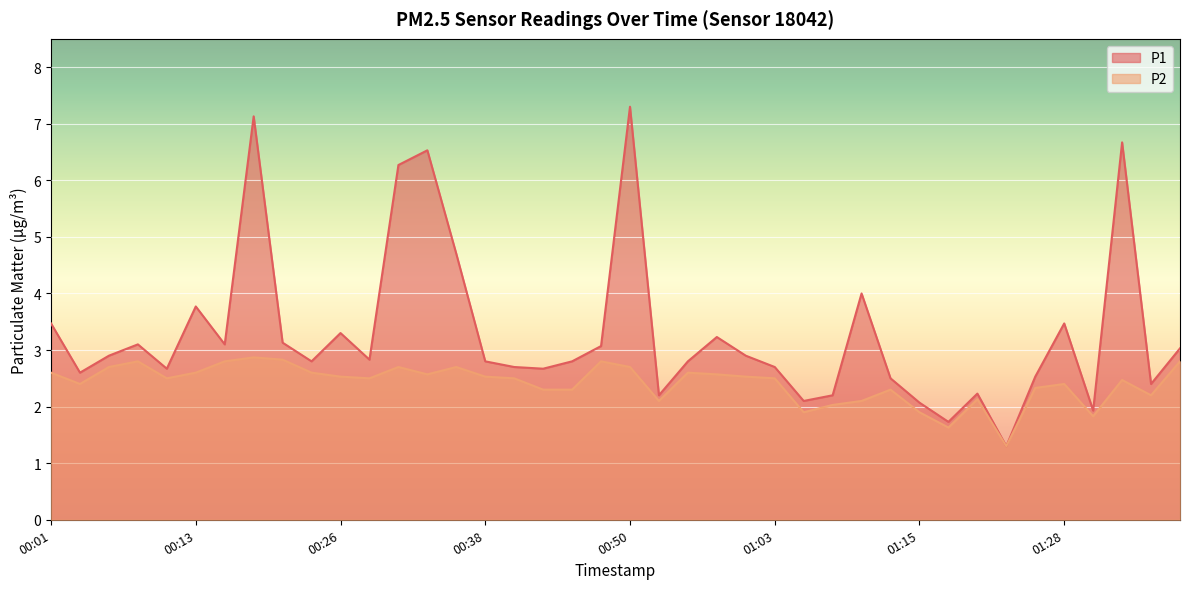

What is the sum of the P2 values at 01:05 and 01:20?

4.0